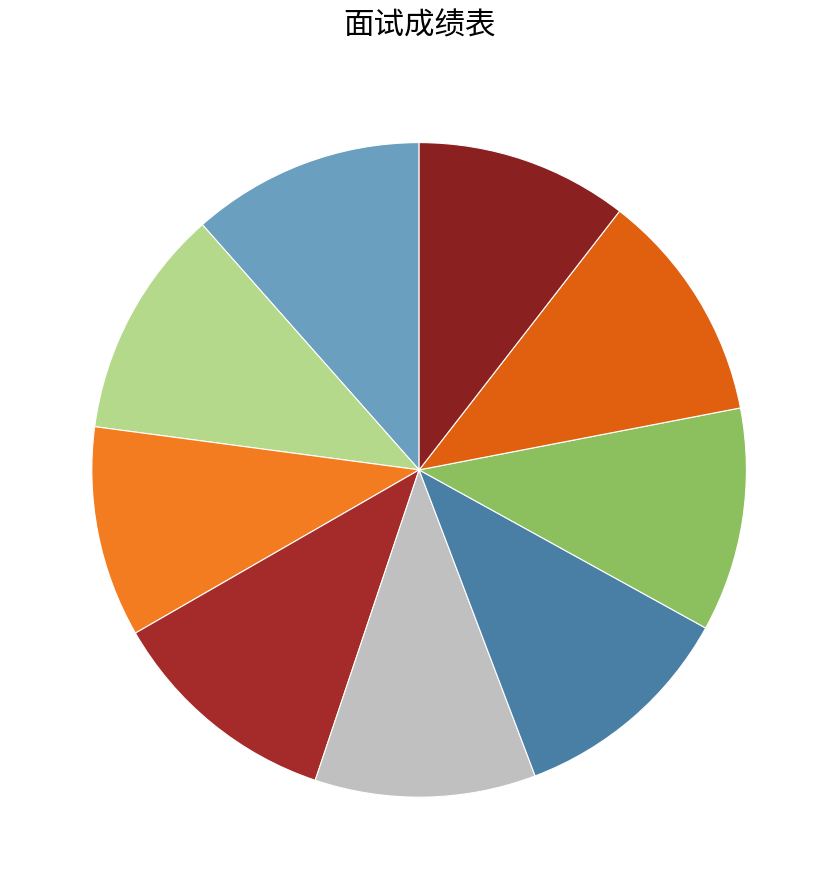

Does any single category account for the majority?

No